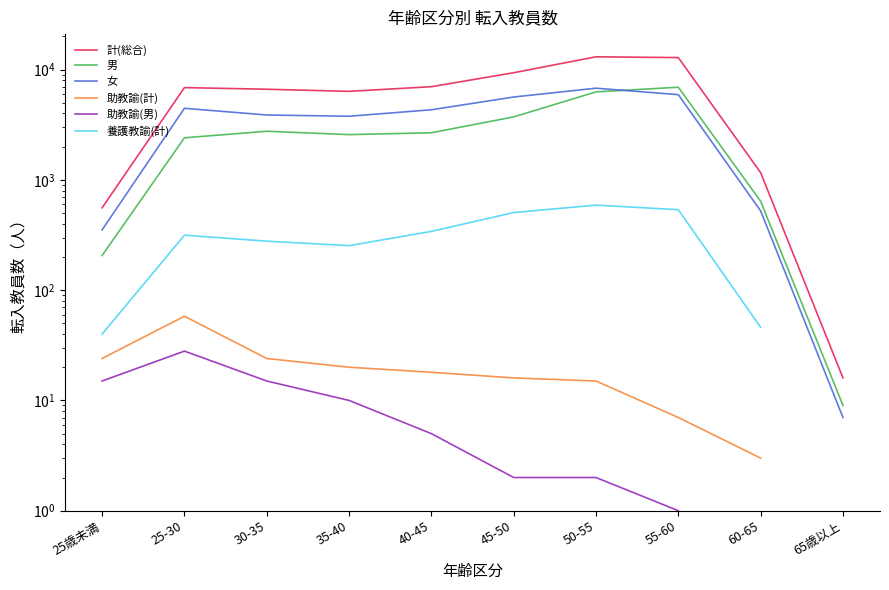

Which series has the largest total across all categories?

計(総合)